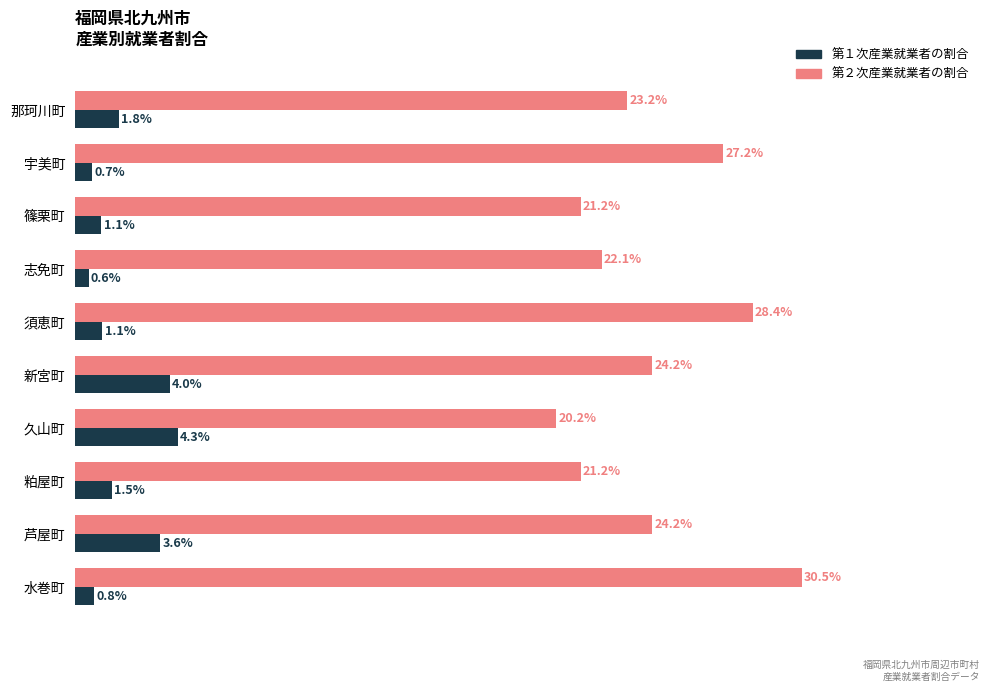

Which series has the widest spread of values?

第２次産業就業者の割合